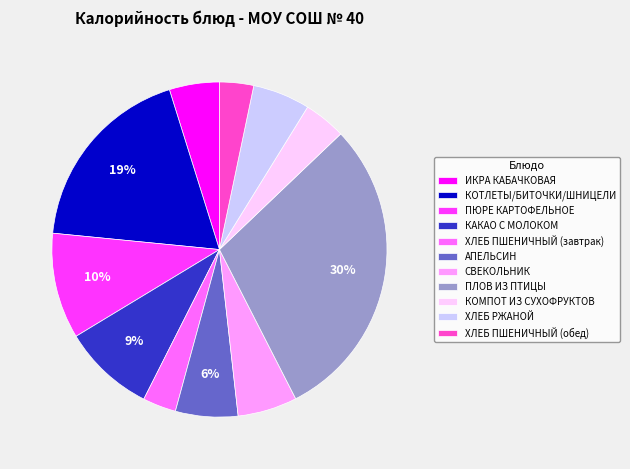

Count the number of slices in the pie.

11